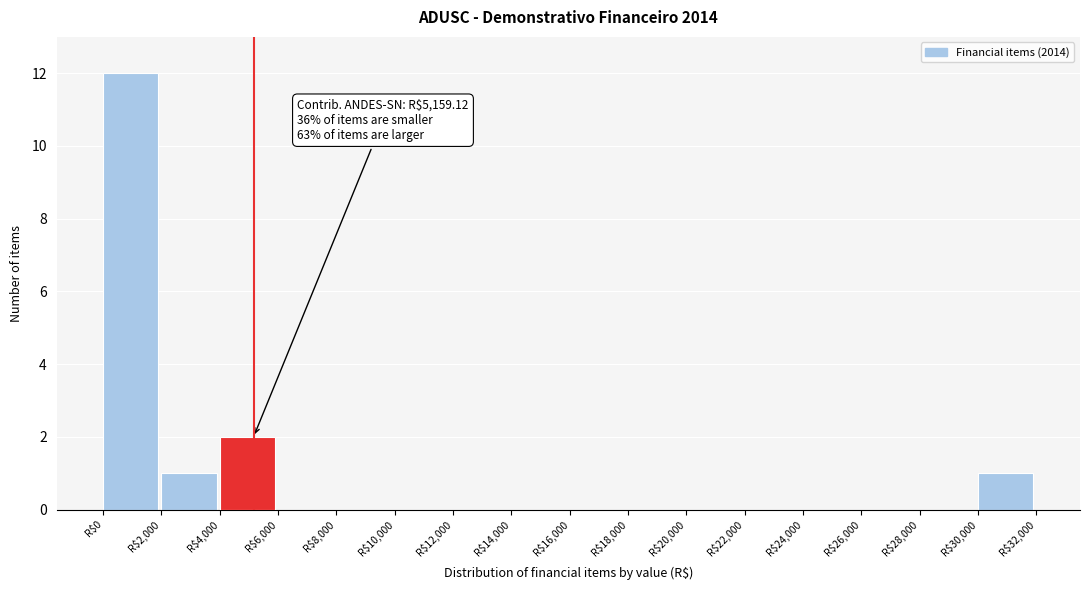

Over which range of the x-axis is the bar tallest?

0 to 2000